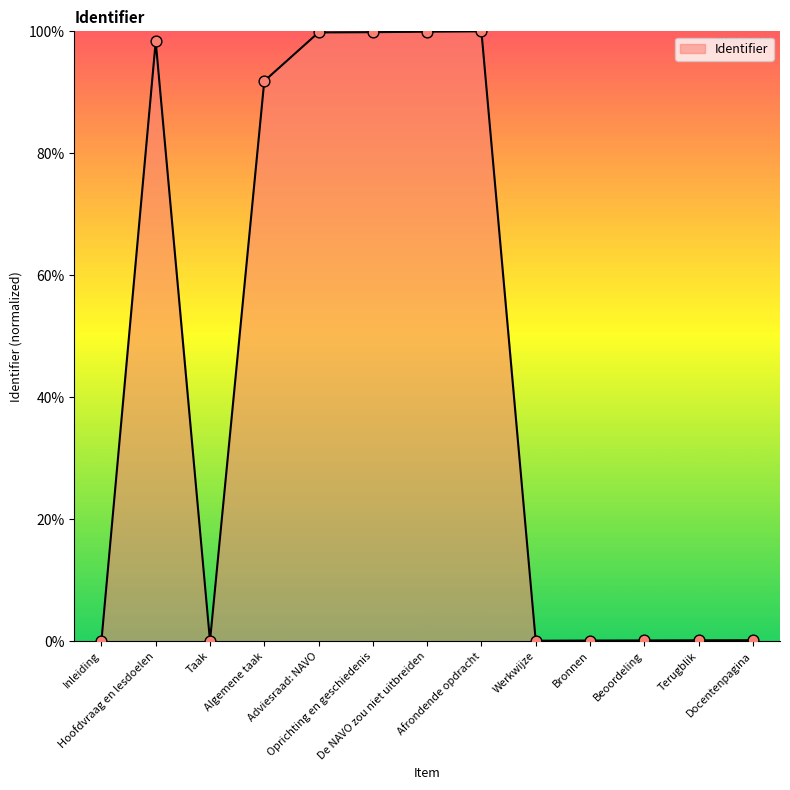

What is the change in value from Oprichting en geschiedenis to De NAVO zou niet uitbreiden?

+0.1